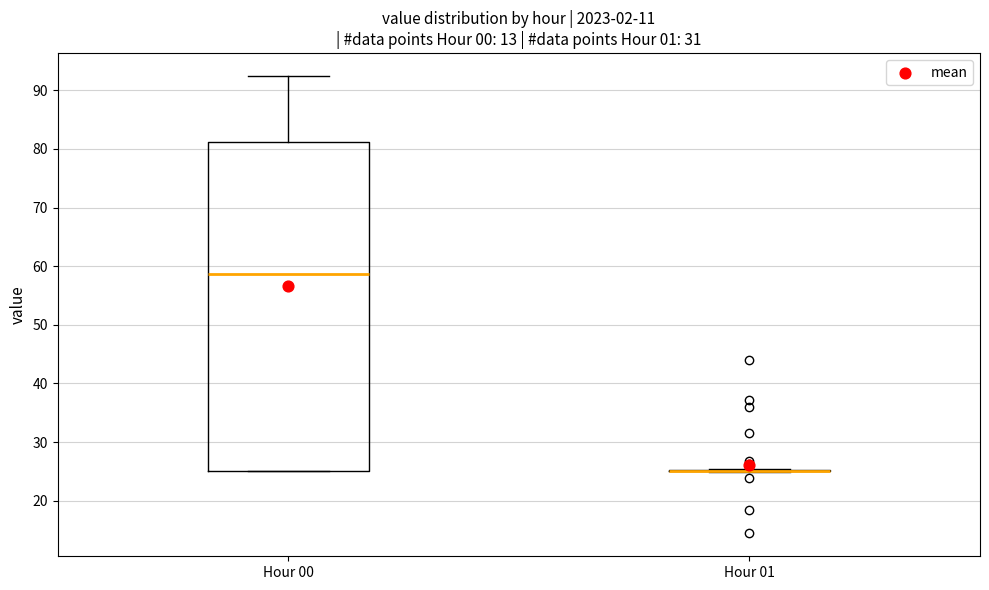

Where does the median line of the box for Hour 00 sit on the y-axis? The values are not printed on the chart, so give them approximately, as read against the axis.

59